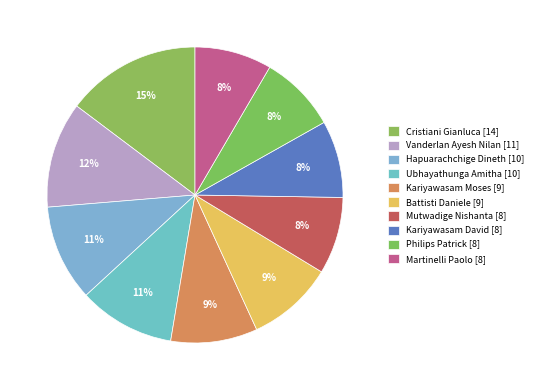

Count the number of slices in the pie.

10